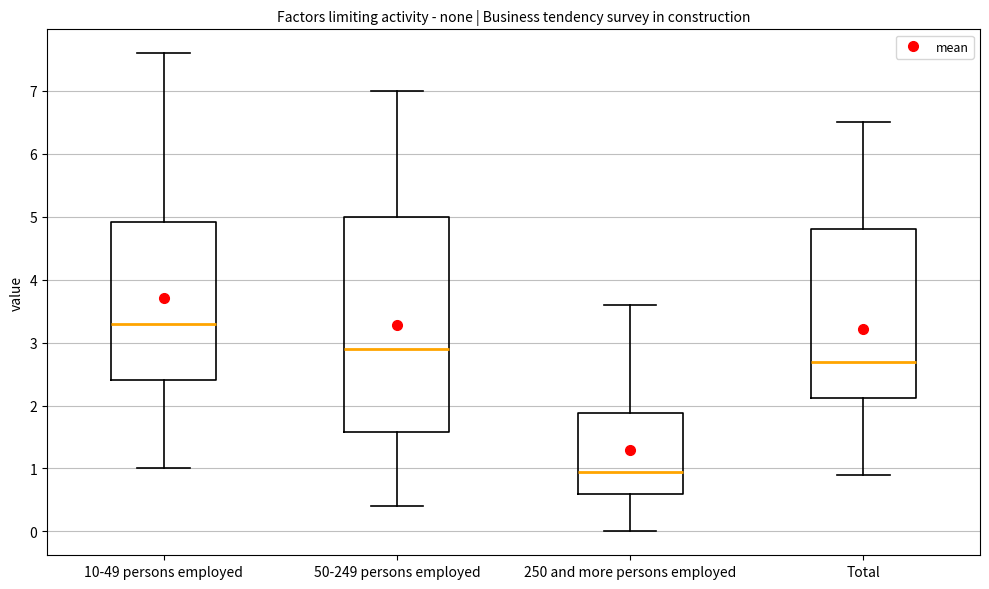

Reading left to right, transcribe this box plot: for each box, give where its median line is, the range the box spans, and where its two whiskers end, as read against the y-axis. The values are not printed on the chart, so give them approximately, as read against the axis.

10-49 persons employed: median 3.3, box 2.4 to 4.9, whiskers 1.0 to 7.6
50-249 persons employed: median 2.9, box 1.6 to 5.0, whiskers 0.4 to 7.0
250 and more persons employed: median 1.0, box 0.6 to 1.9, whiskers 0.0 to 3.6
Total: median 2.7, box 2.1 to 4.8, whiskers 0.9 to 6.5